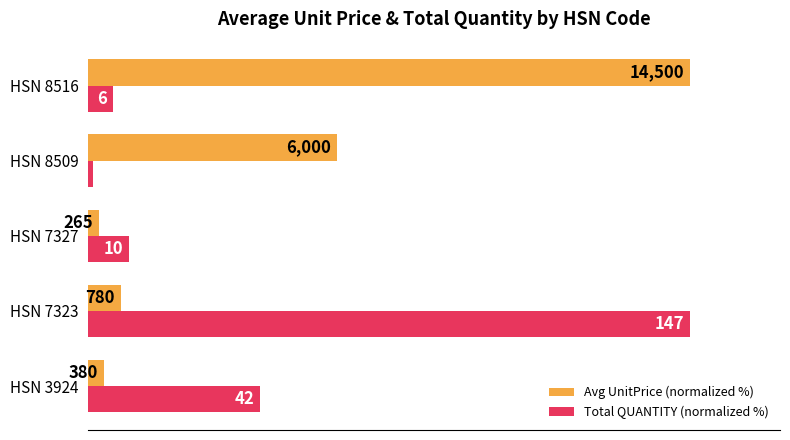

What is the lowest value of the Total QUANTITY (normalized %) series?

0.7